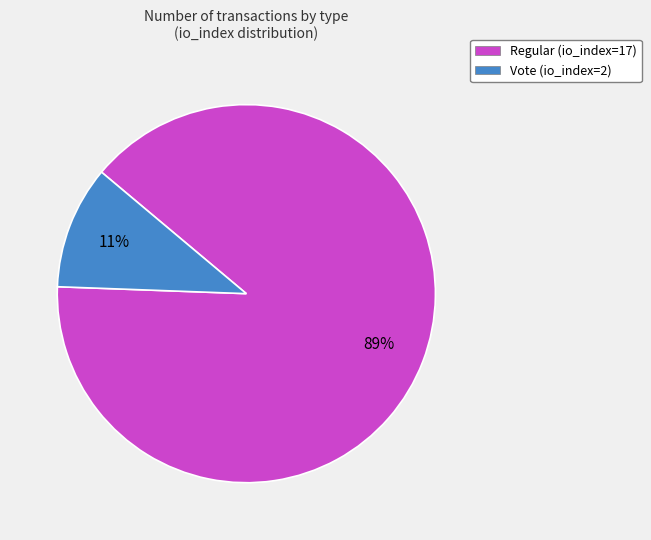

Rank the categories by value from highest to lowest.

Regular (io_index=17), Vote (io_index=2)